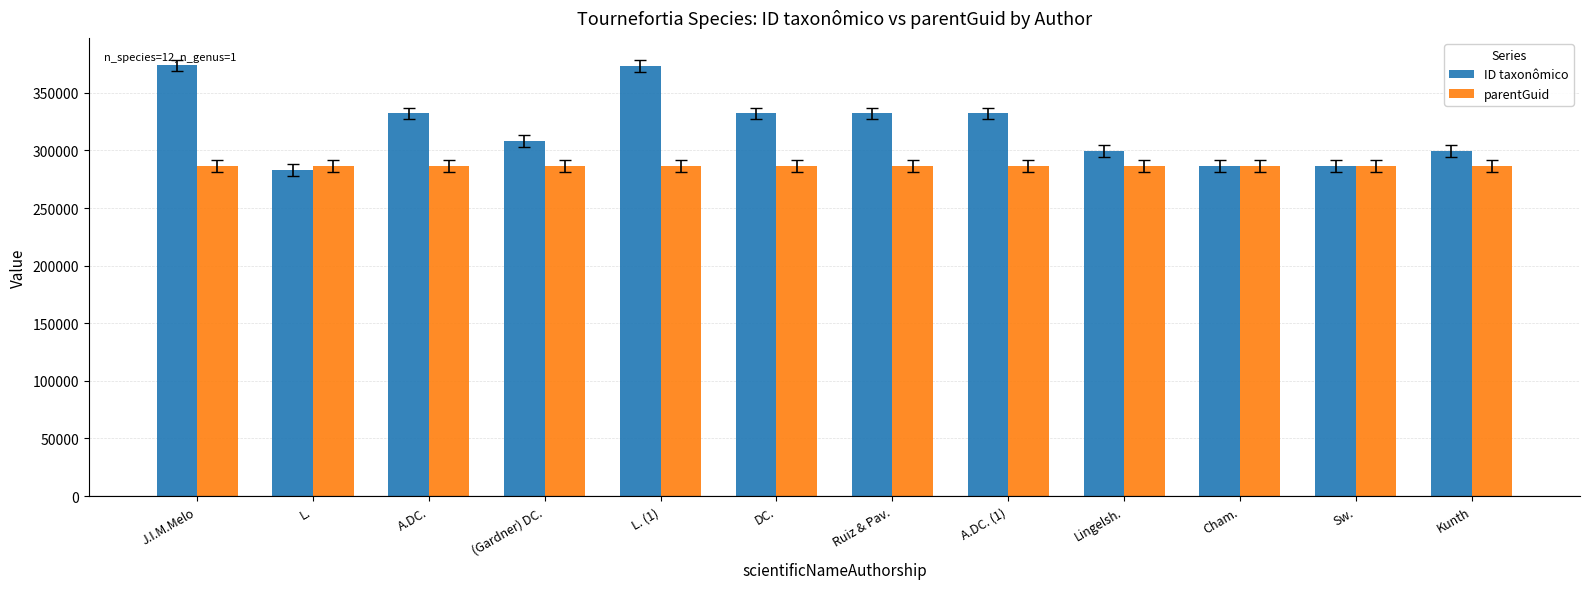

List the series in order of their overall mean, lowest first.

parentGuid, ID taxonômico